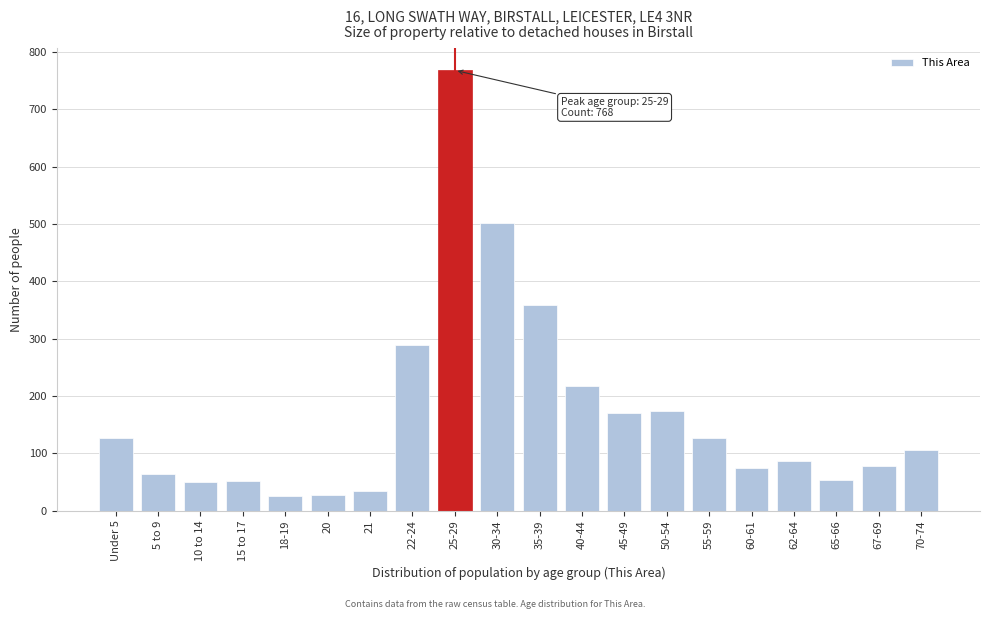

The value at 22-24 is 437. True or false?

False